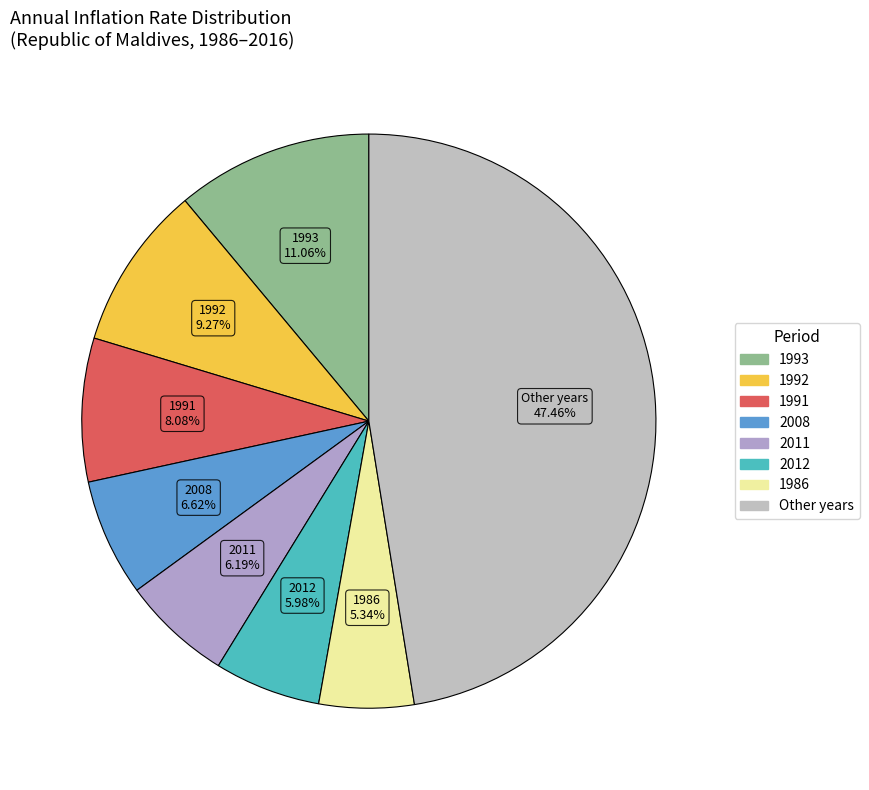

How many segments does this pie chart have?

8